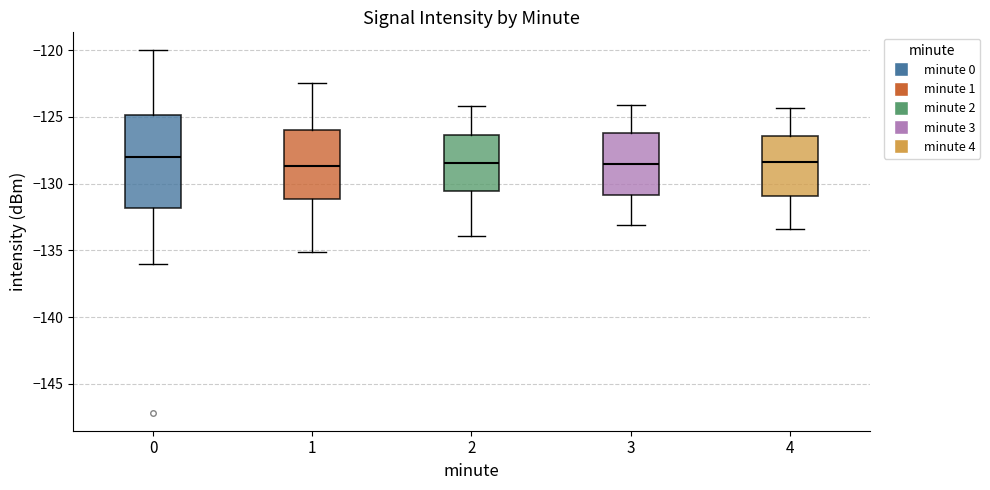

Reading left to right, read every box against the y-axis: the position of its median line, the range the box covers, and the ends of its whiskers. The values are not printed on the chart, so give them approximately, as read against the axis.

0: median -128.0, box -132.0 to -125.0, whiskers -136.0 to -120.0
1: median -128.5, box -131.0 to -126.0, whiskers -135.0 to -122.5
2: median -128.5, box -130.5 to -126.5, whiskers -134.0 to -124.0
3: median -128.5, box -131.0 to -126.0, whiskers -133.0 to -124.0
4: median -128.5, box -131.0 to -126.5, whiskers -133.5 to -124.5